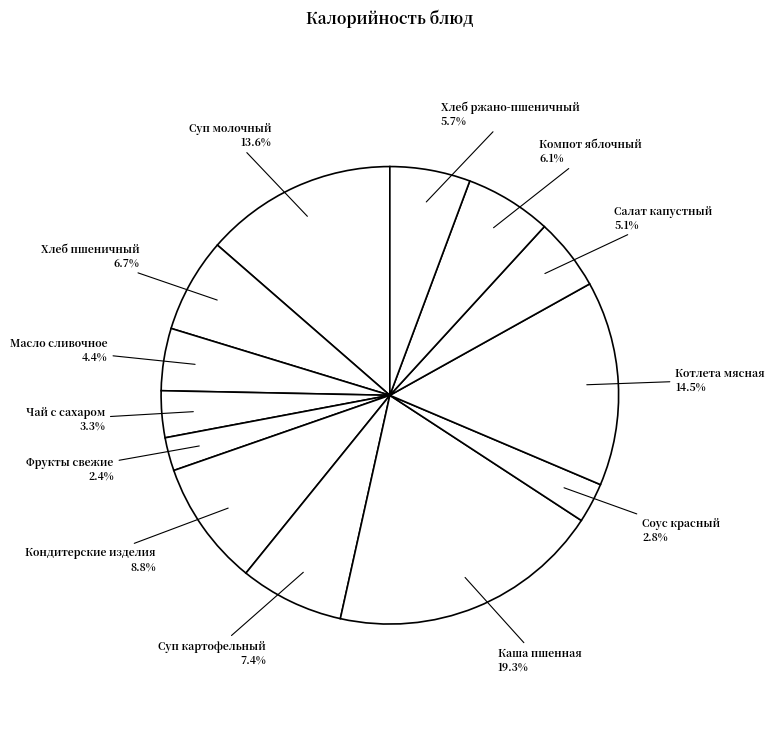

How much of the chart is everything except Чай с сахаром?

96.7%